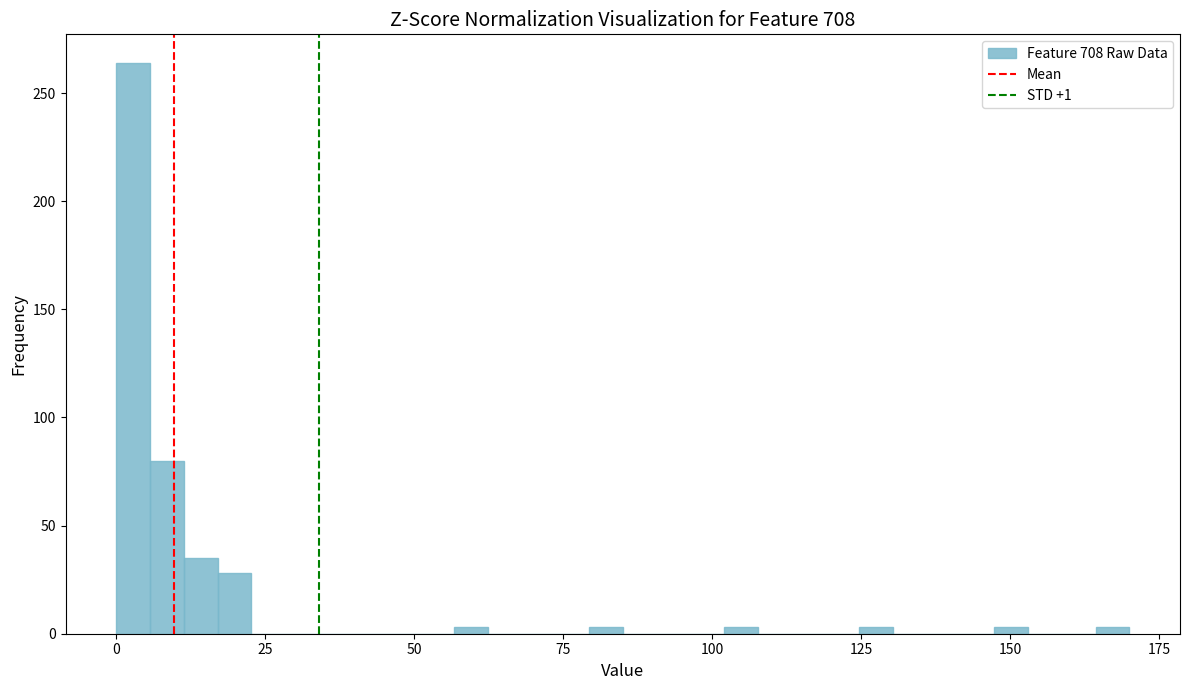

Around what value on the x-axis is the tallest bar? Give the approximate position of its centre, as read against the axis.

5